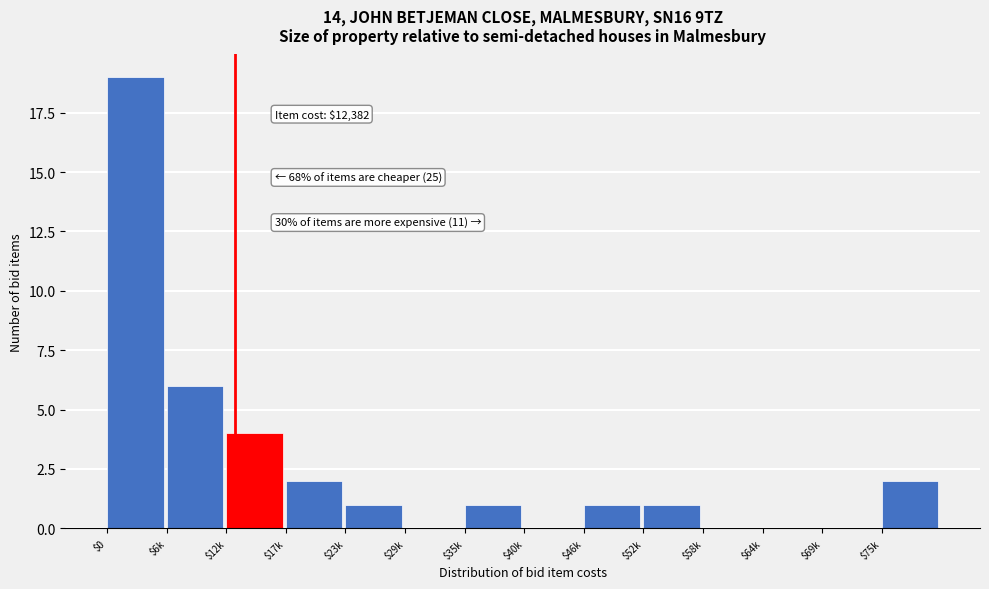

What is the greatest value displayed?

19